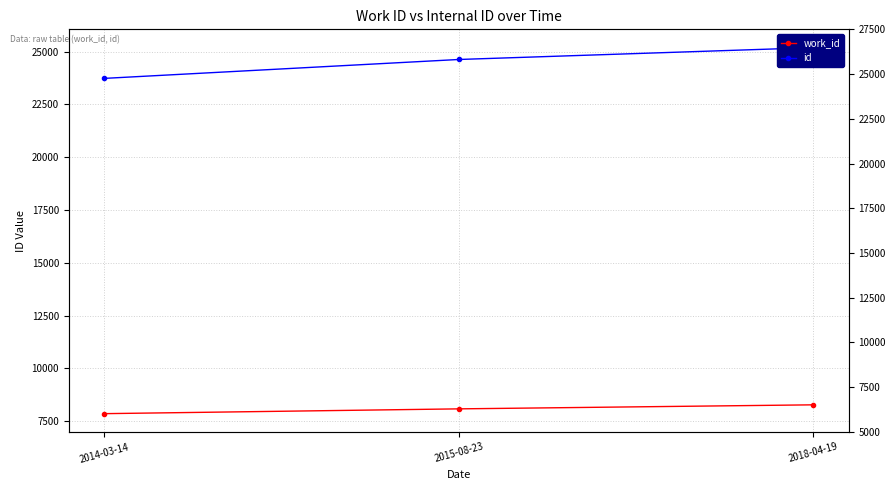

Rank the series at 2018-04-19 from highest to lowest value.

id, work_id